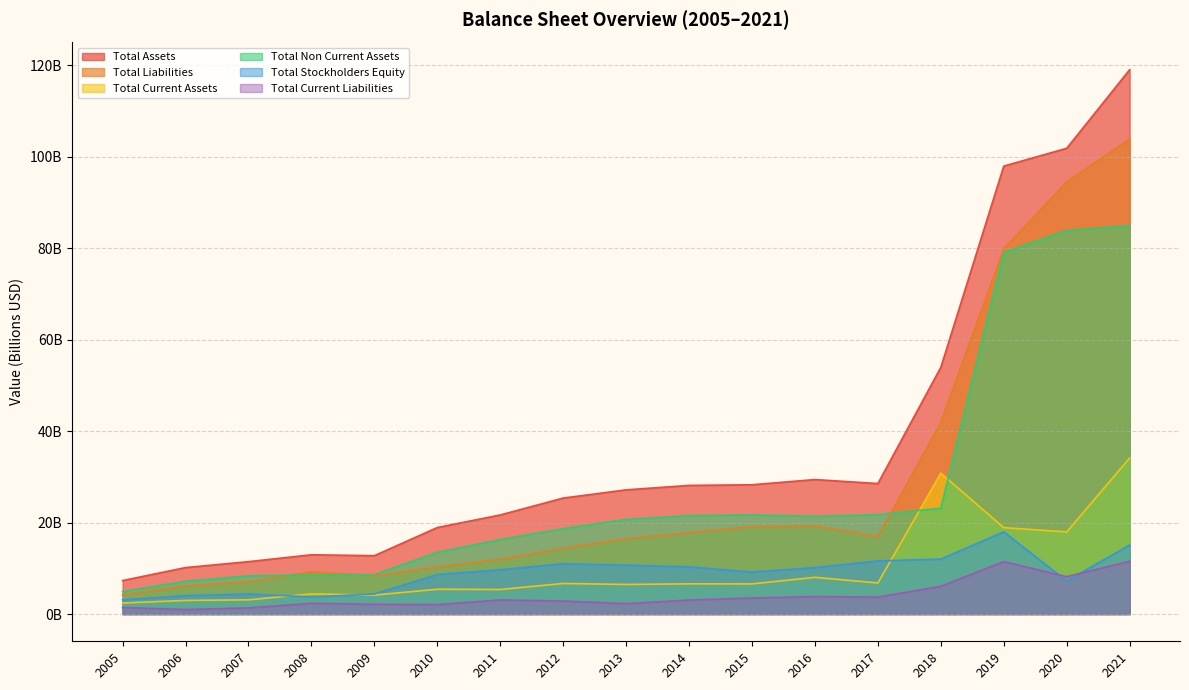

Where is Total Assets nearest to the value 63?

2018